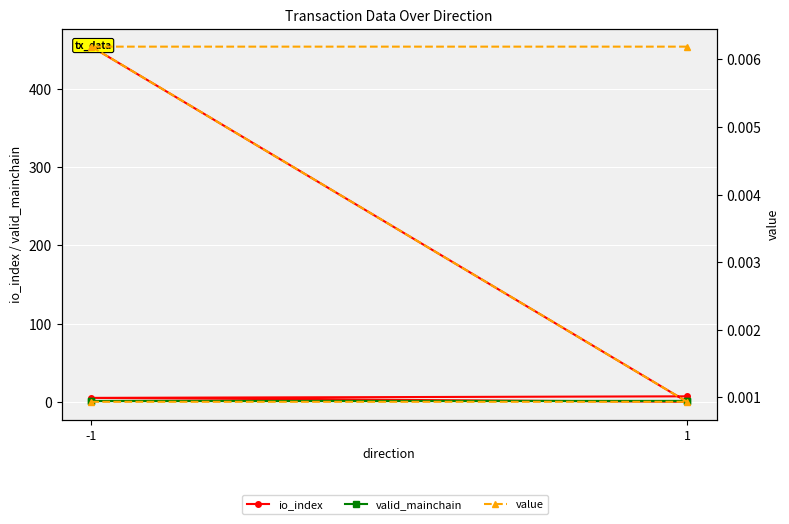

What is the greatest value displayed?

454.0